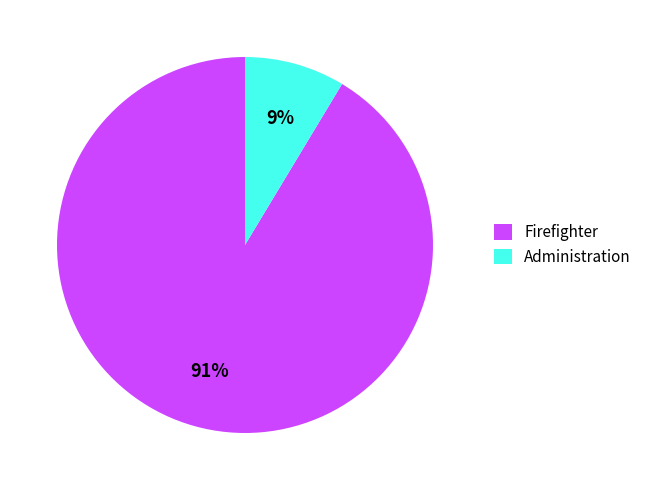

Do Firefighter and Administration together represent more than half of the pie?

Yes